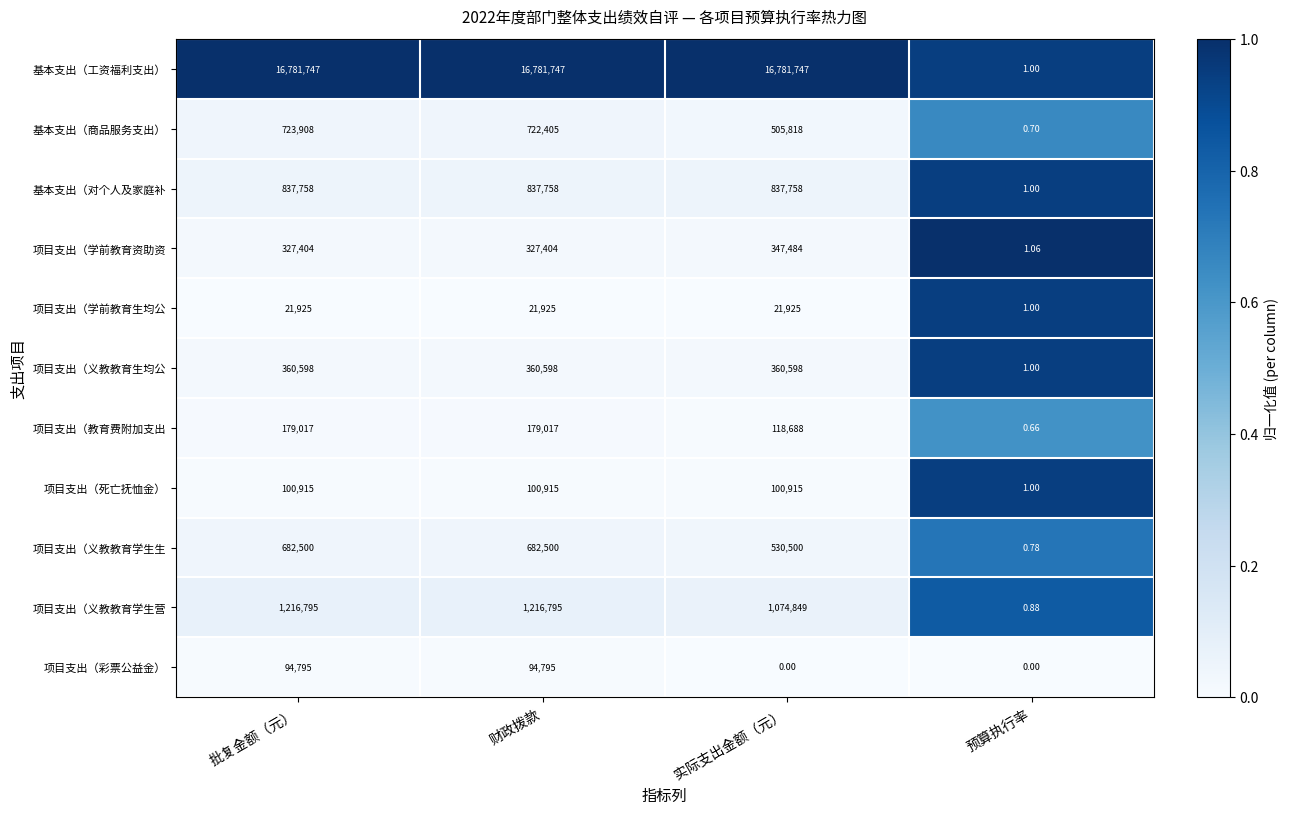

Rank the series by their maximum value, from lowest to highest.

项目支出（学前教育生均公, 项目支出（彩票公益金）, 项目支出（死亡抚恤金）, 项目支出（教育费附加支出, 项目支出（学前教育资助资, 项目支出（义教教育生均公, 项目支出（义教教育学生生, 基本支出（商品服务支出）, 基本支出（对个人及家庭补, 项目支出（义教教育学生营, 基本支出（工资福利支出）